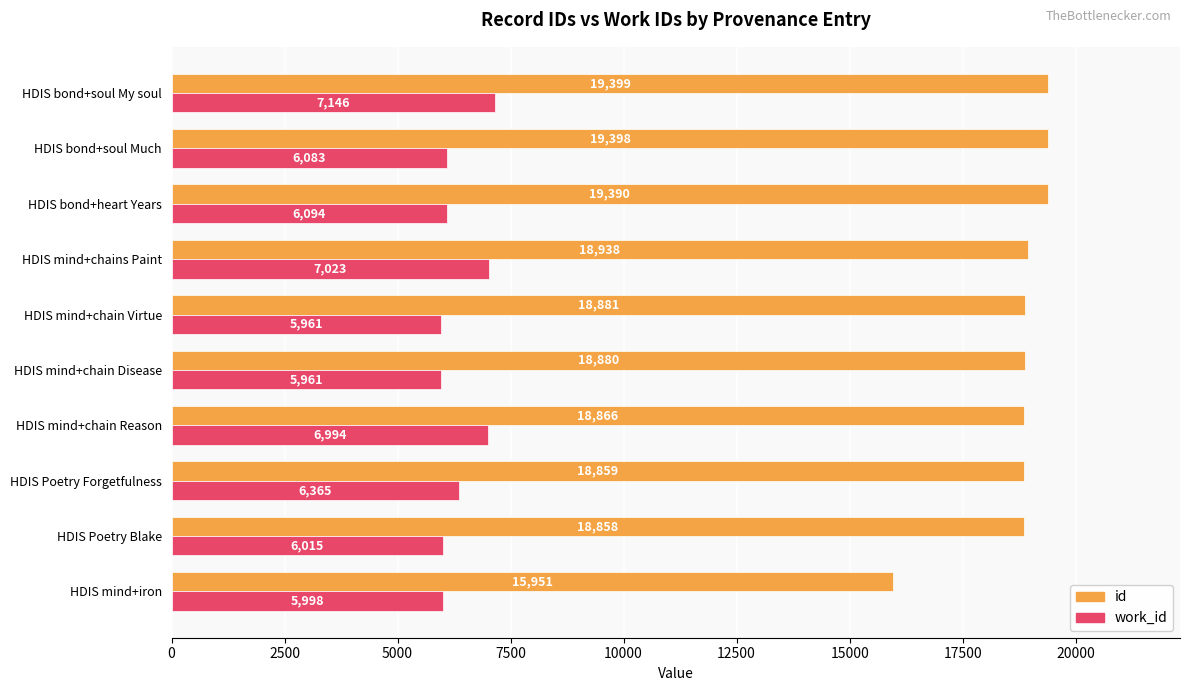

What is the difference between the maximum and minimum values in the work_id series?

1185